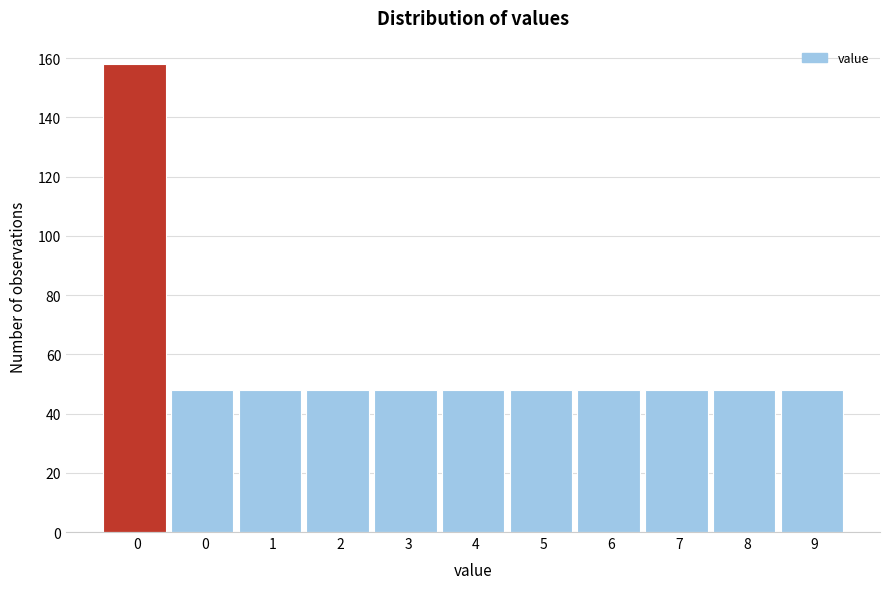

How many data points does each series have?

11